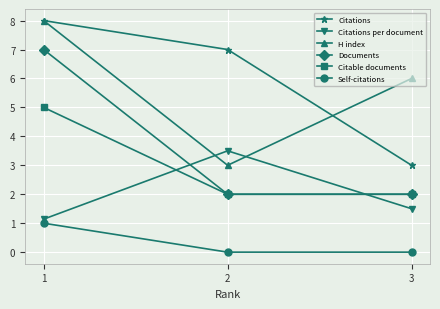

What is the sum of the Citations per document values at 2 and 3?

5.0